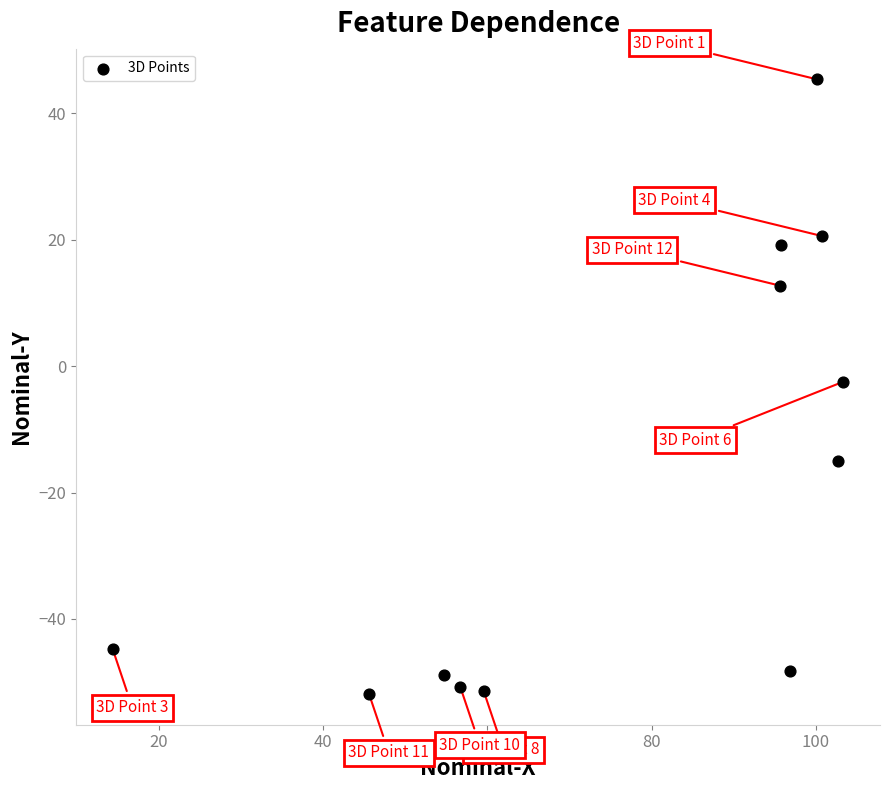

What is the average X value?

77.2